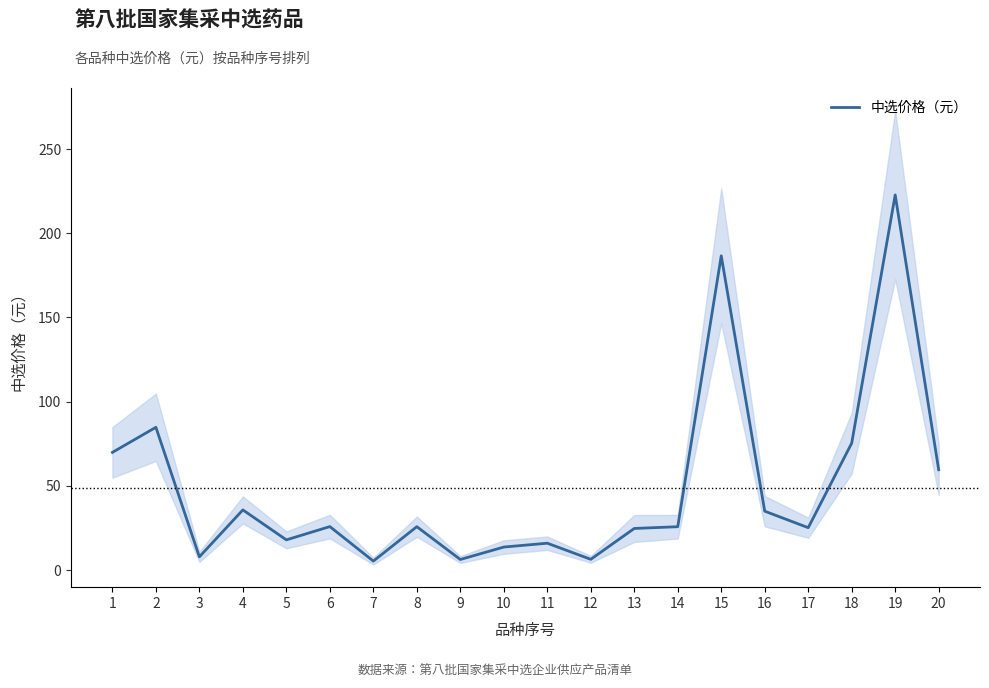

At which label is the value closest to 114?

2